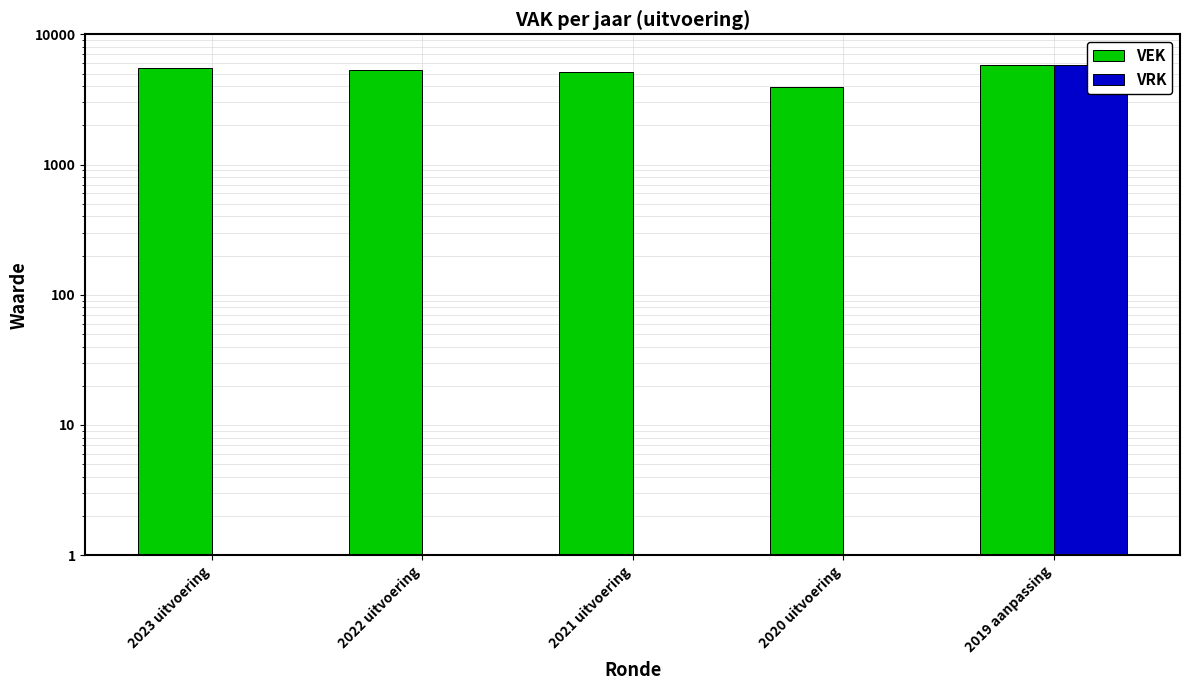

How many data points in VEK are above 5339?

2